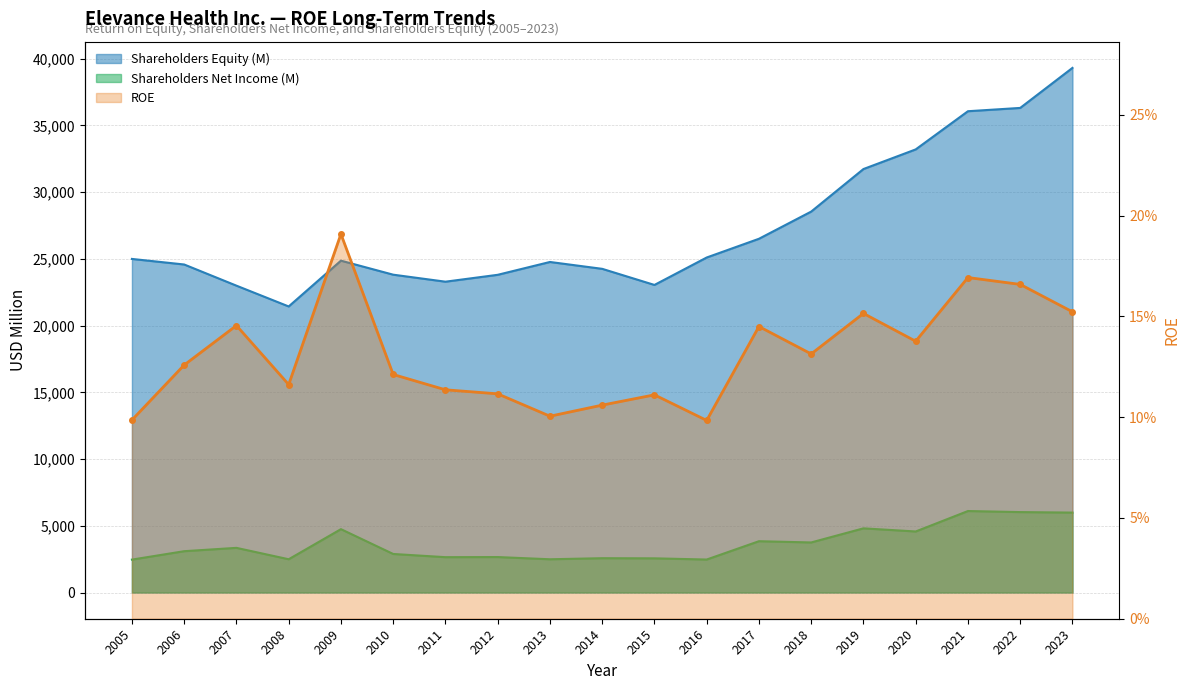

At how many categories does at least one series exceed 11466?

19